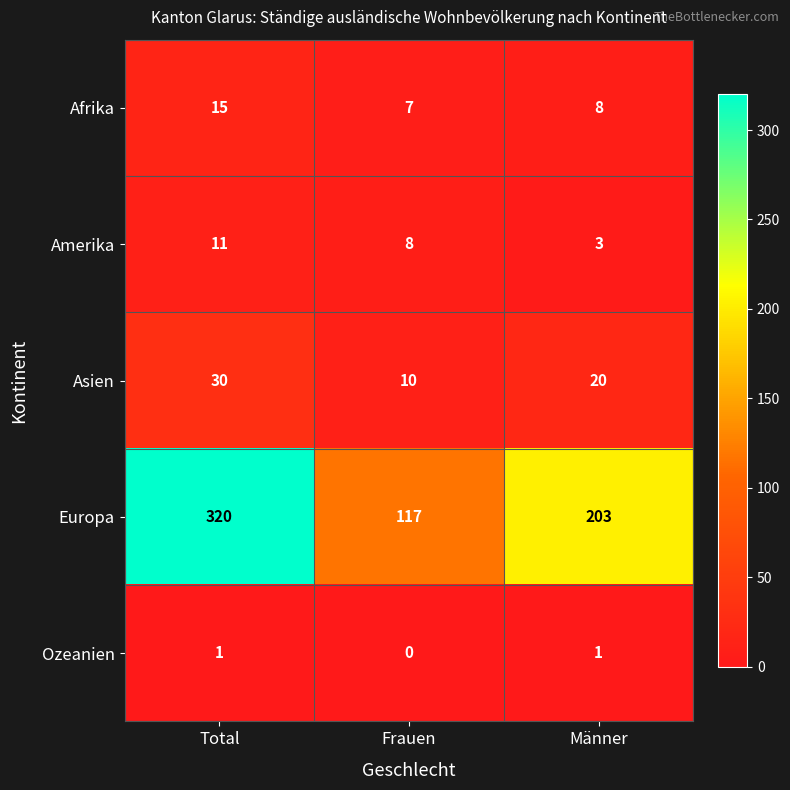

What value does the Asien series have at Total, to the nearest 5?

30